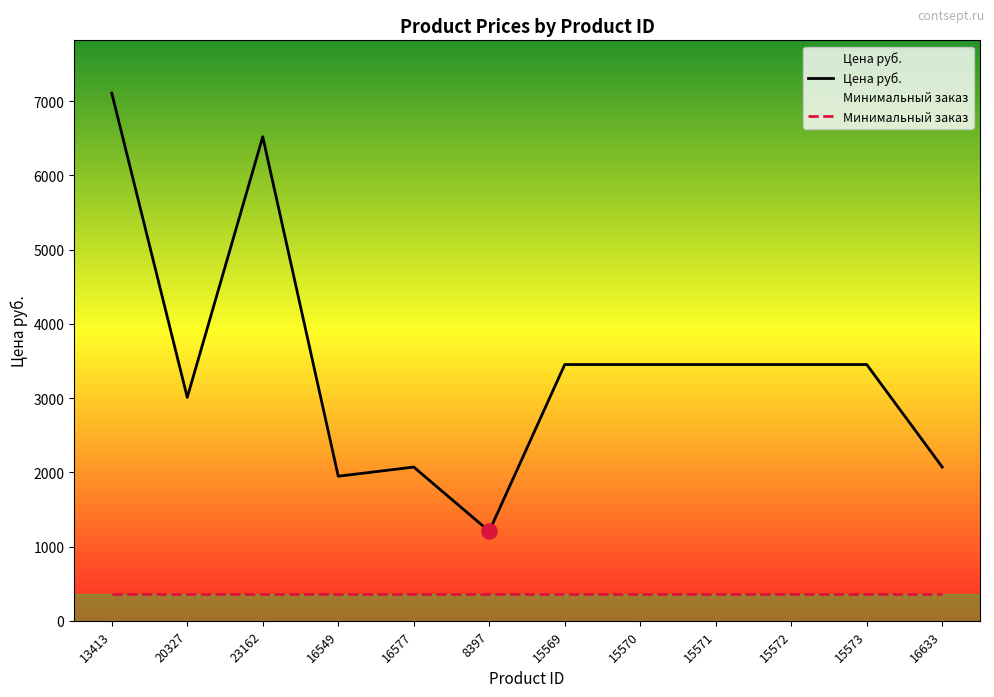

At how many categories does at least one series exceed 4203?

2